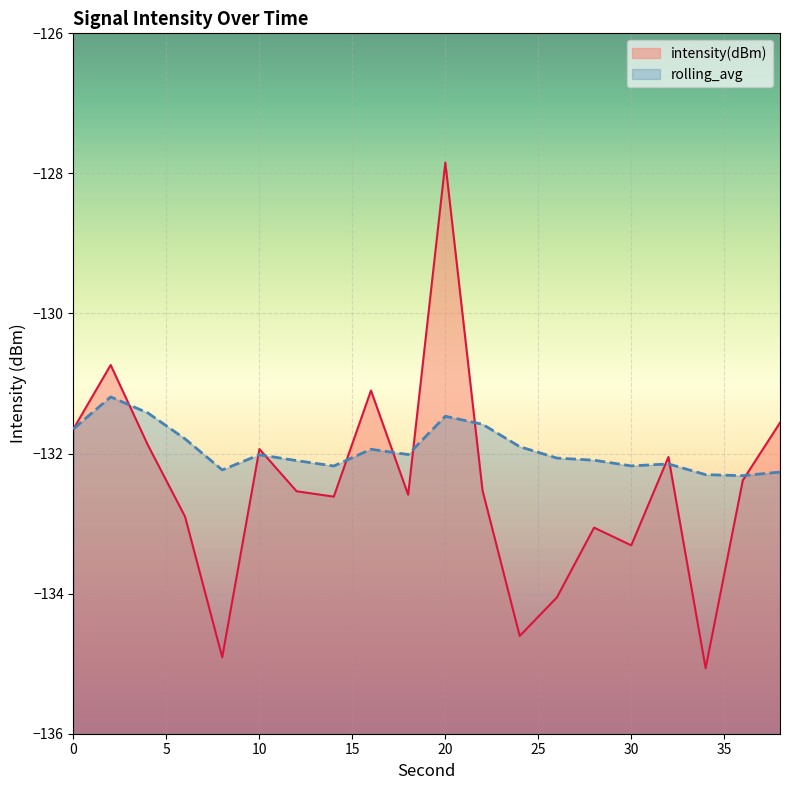

What is the sum of all intensity(dBm) values?

-2649.3